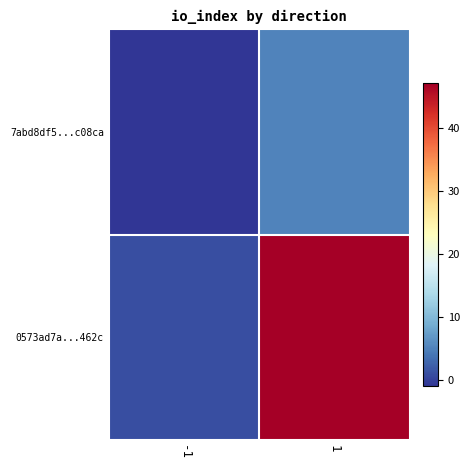

List the series in order of their overall mean, lowest first.

7abd8df5...c08ca, 0573ad7a...462c